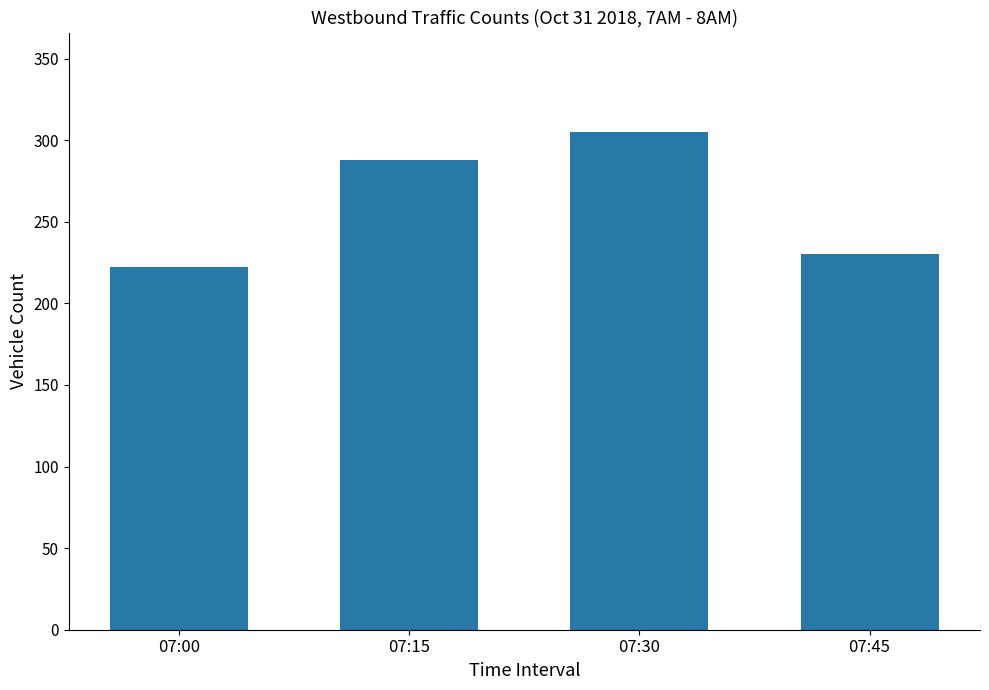

What is the approximate value at 07:00, to the nearest 10?

220